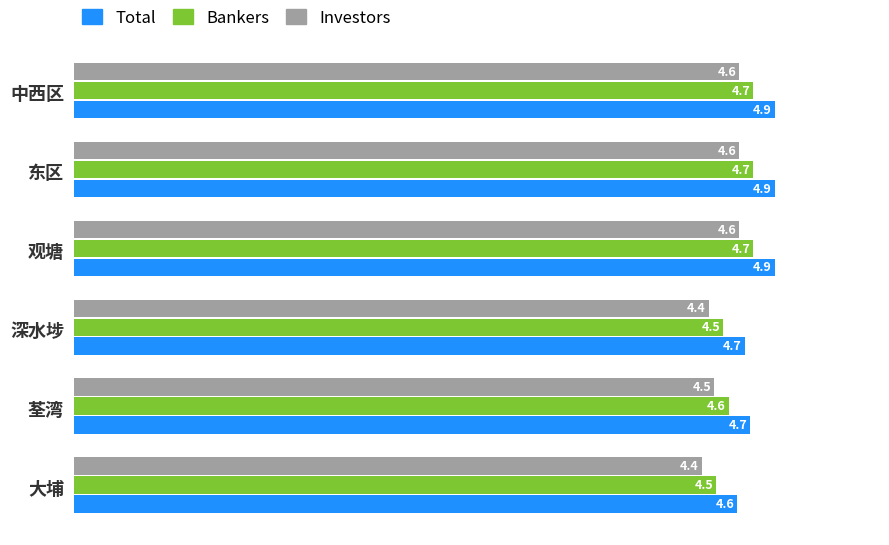

Rank the series by their maximum value, from lowest to highest.

Investors, Bankers, Total